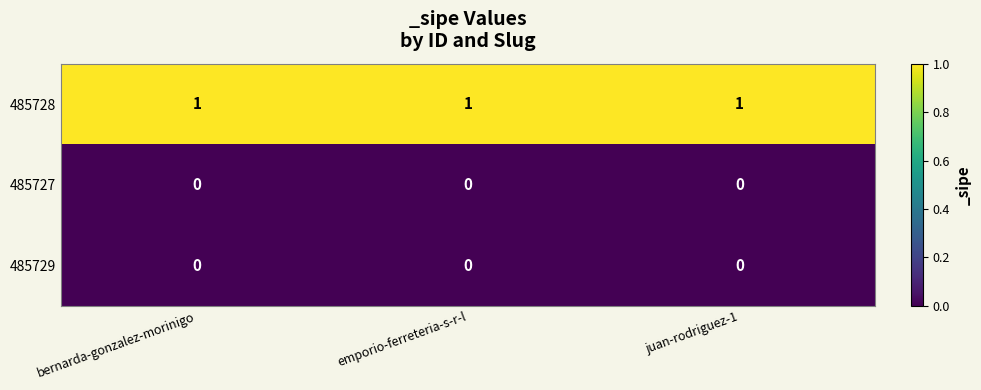

The 485728 series shows 0 at emporio-ferreteria-s-r-l. True or false?

False